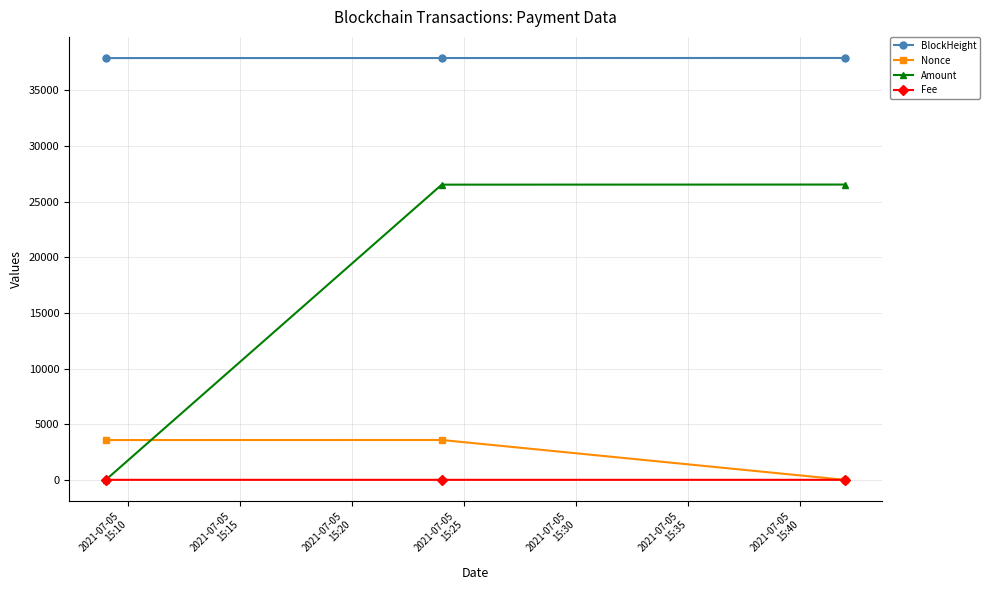

How many lines are shown in the chart?

4